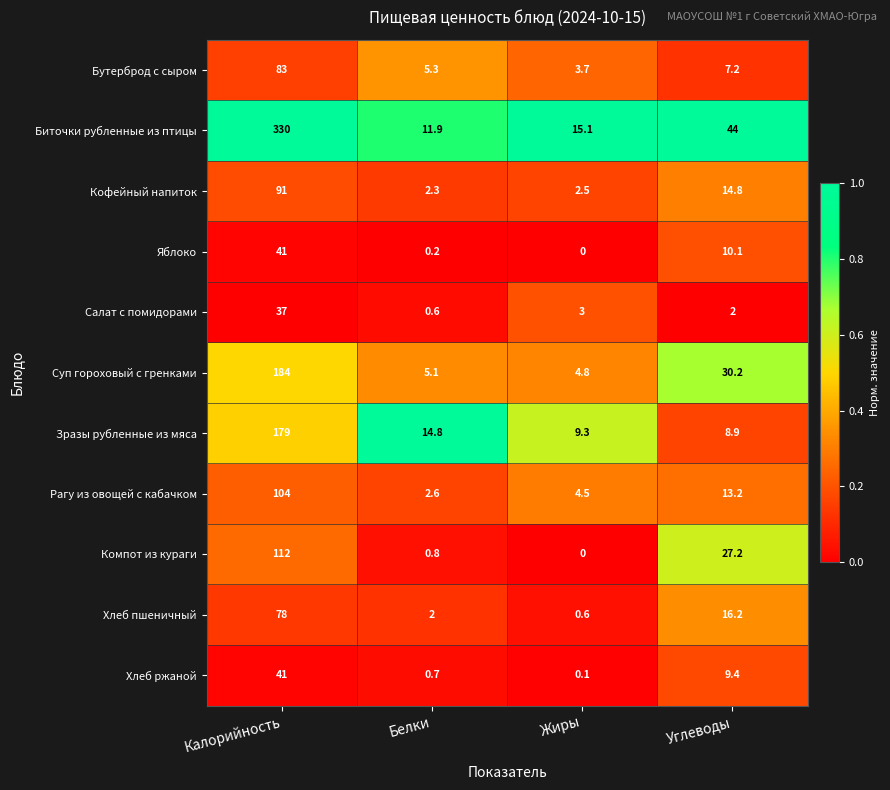

What is the sum of all Биточки рубленные из птицы values?

401.0